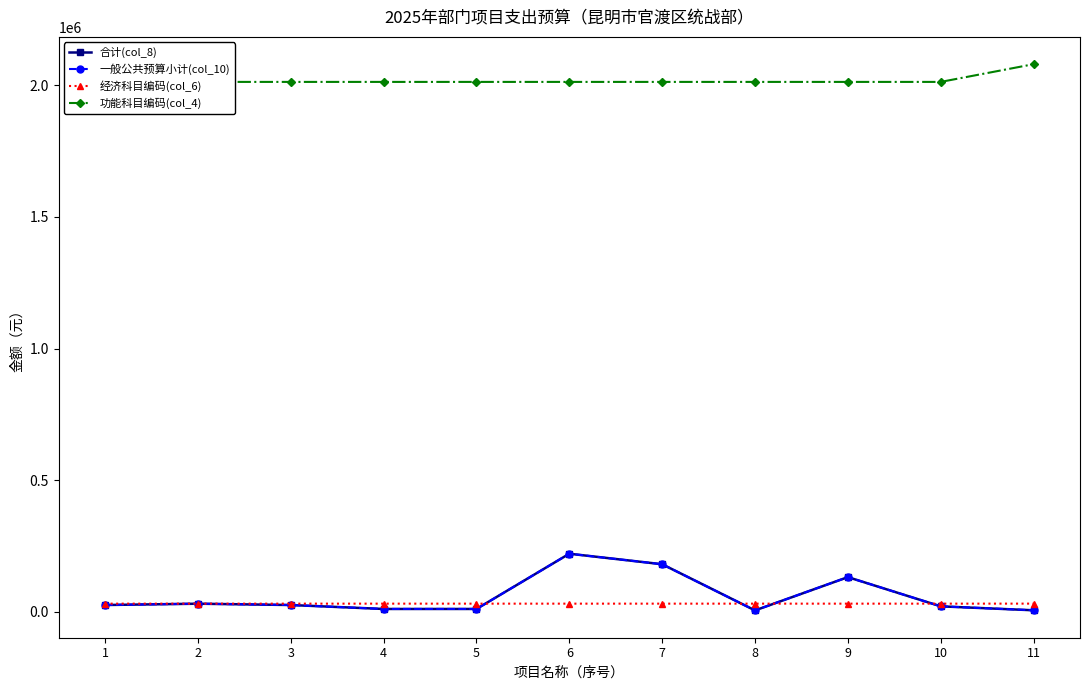

What is the total value across all series at 7?

2403618